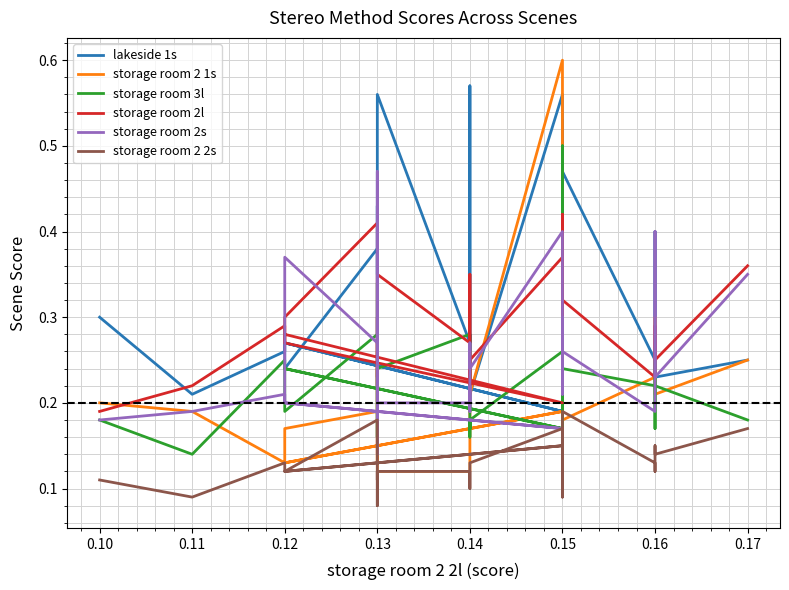

In lakeside 1s, how many points are higher than both neighbors (excluding endpoints)?

7